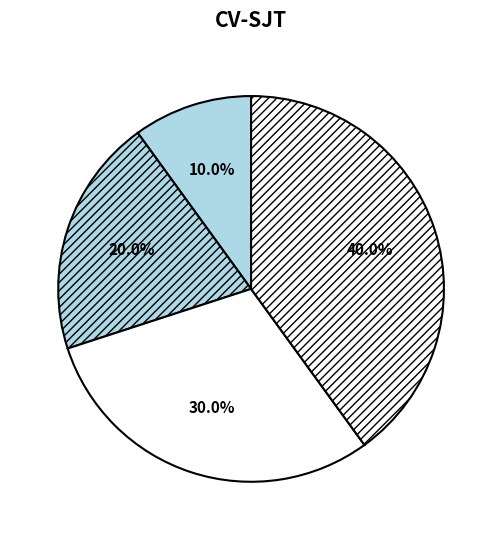

How many slices are in this pie chart?

4